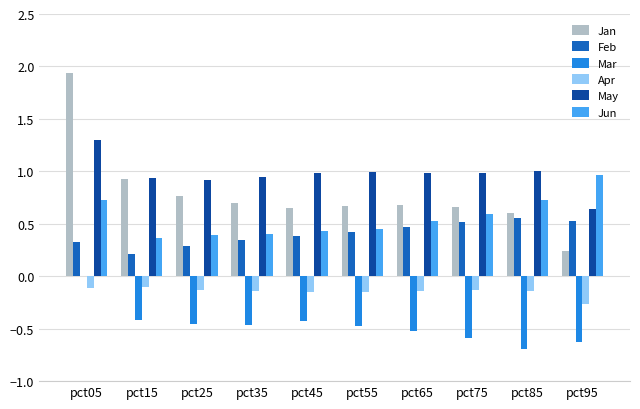

What are all the series names shown in the legend?

Jan, Feb, Mar, Apr, May, Jun